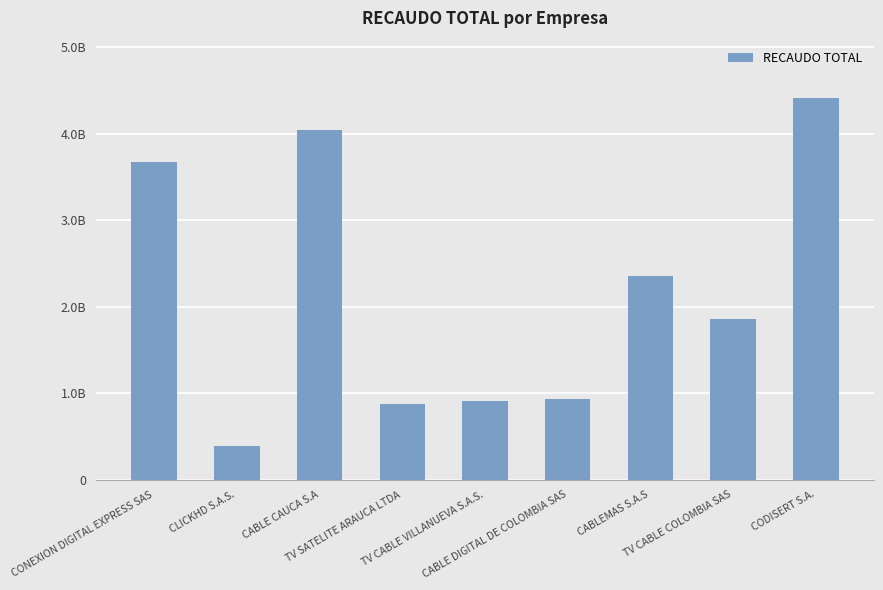

What position from the left is TV CABLE VILLANUEVA S.A.S.?

5